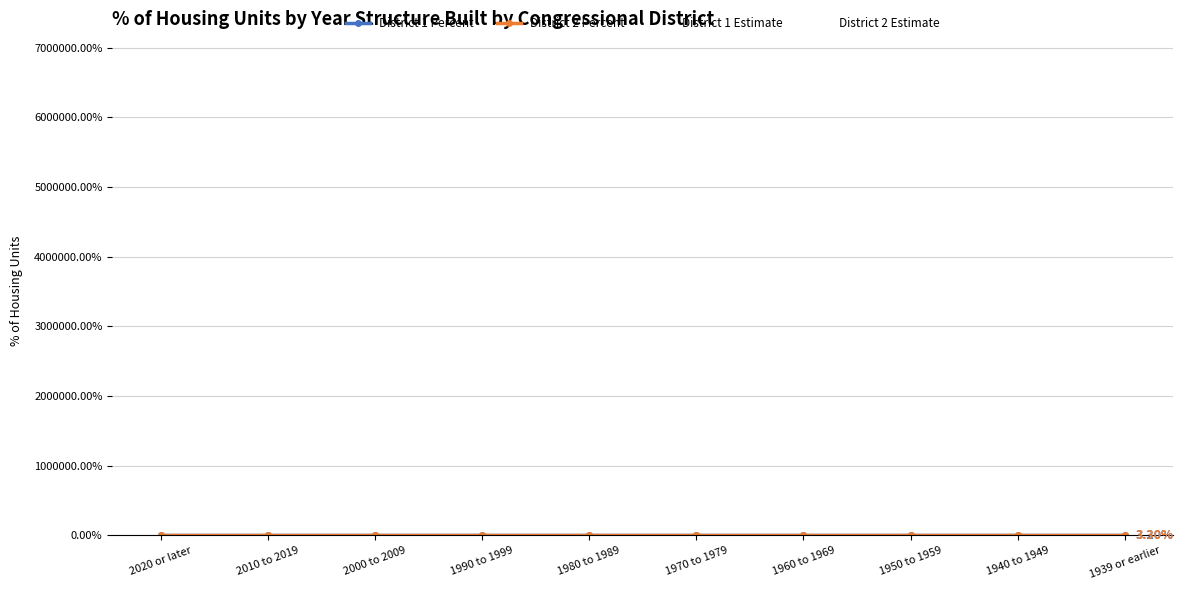

What is the difference between the second highest and minimum values in the District 1 Percent series?

0.2